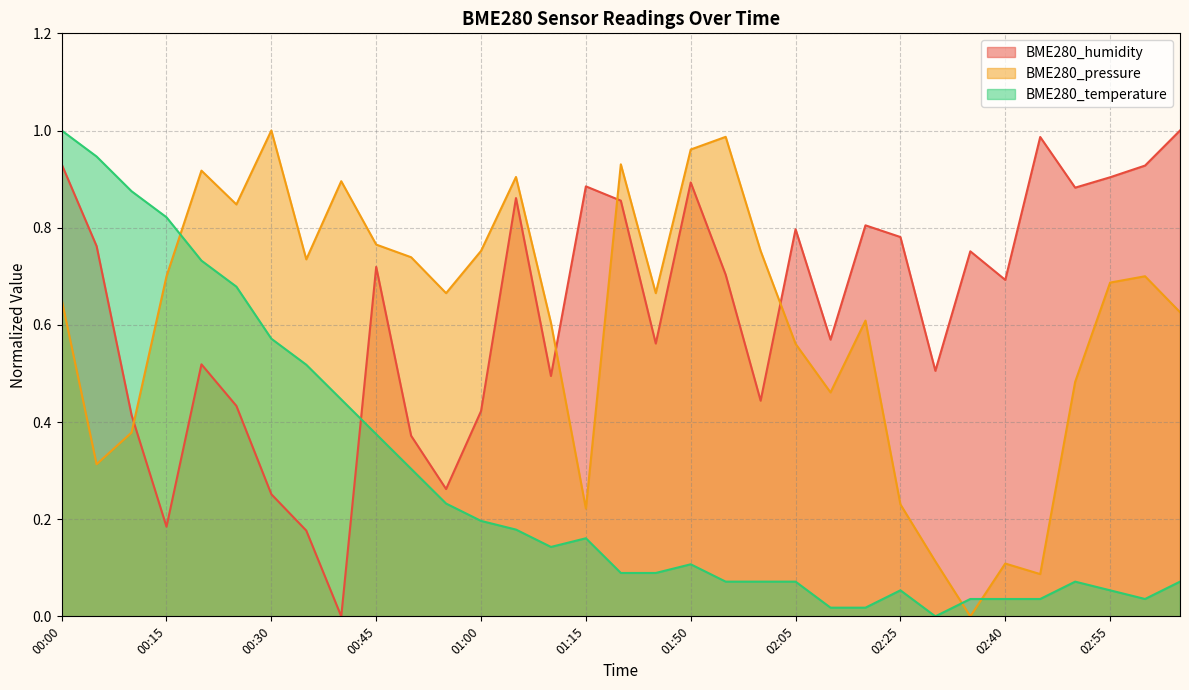

True or false: BME280_humidity and BME280_temperature intersect in this chart.

True